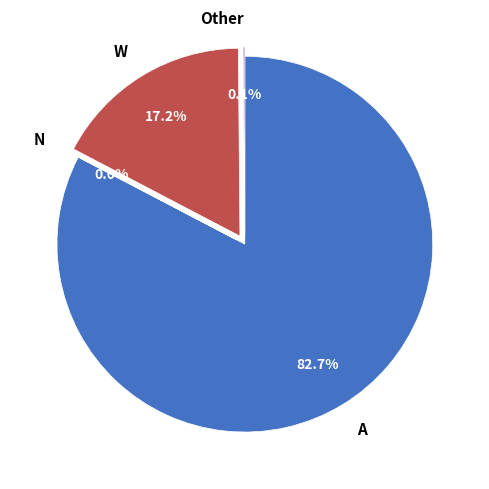

How much of the chart is everything except W?

82.8%